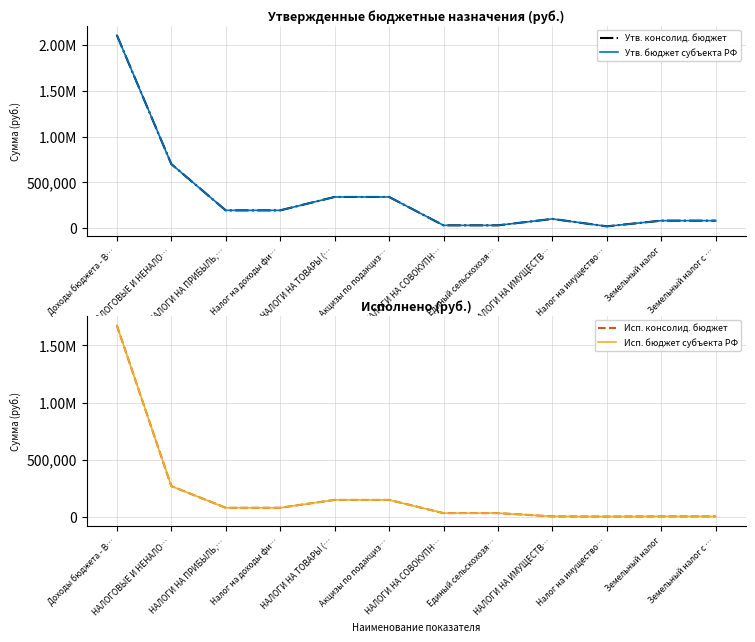

Which has a higher value, НАЛОГИ НА ИМУЩЕСТВ… or Акцизы по подакциз…?

Акцизы по подакциз…